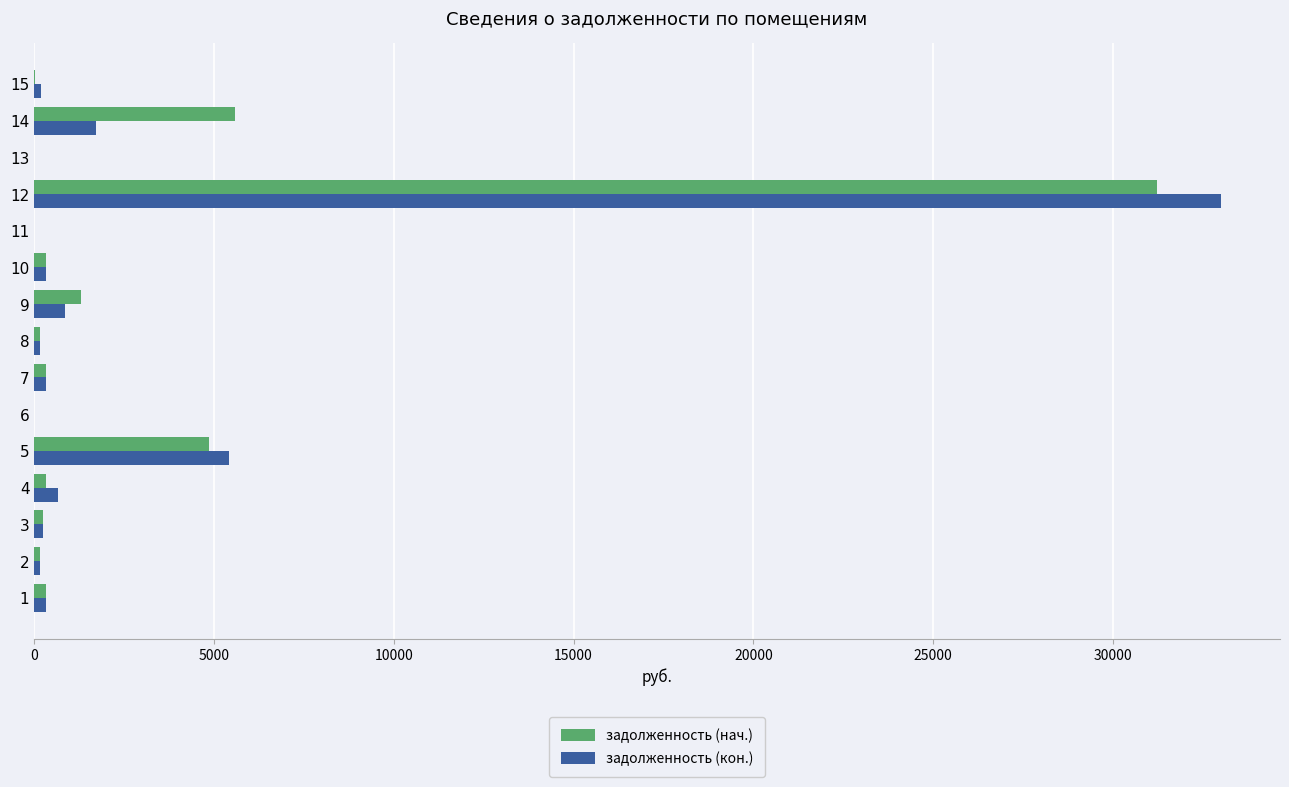

How many distinct data groups are displayed?

2